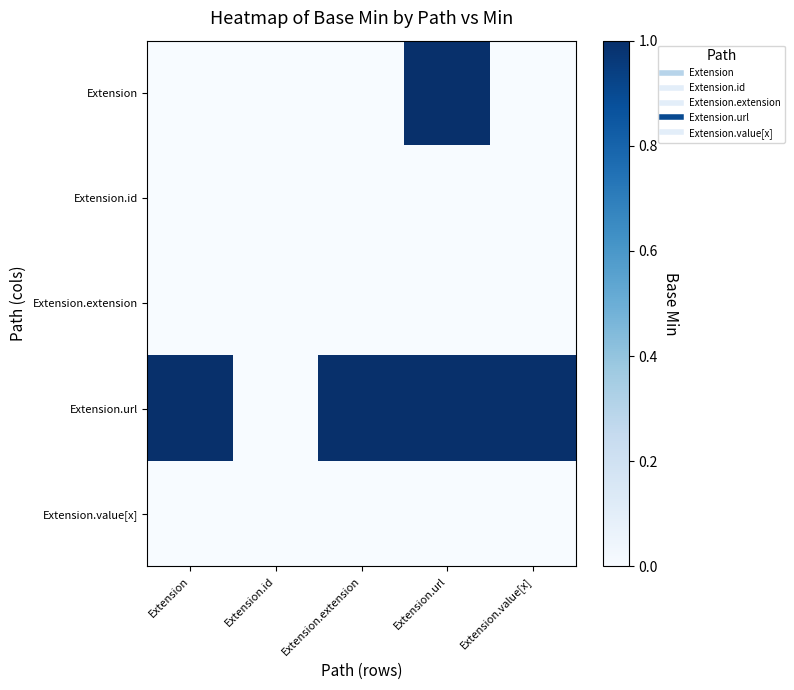

What is the spread (max minus min) of values at Extension?

1